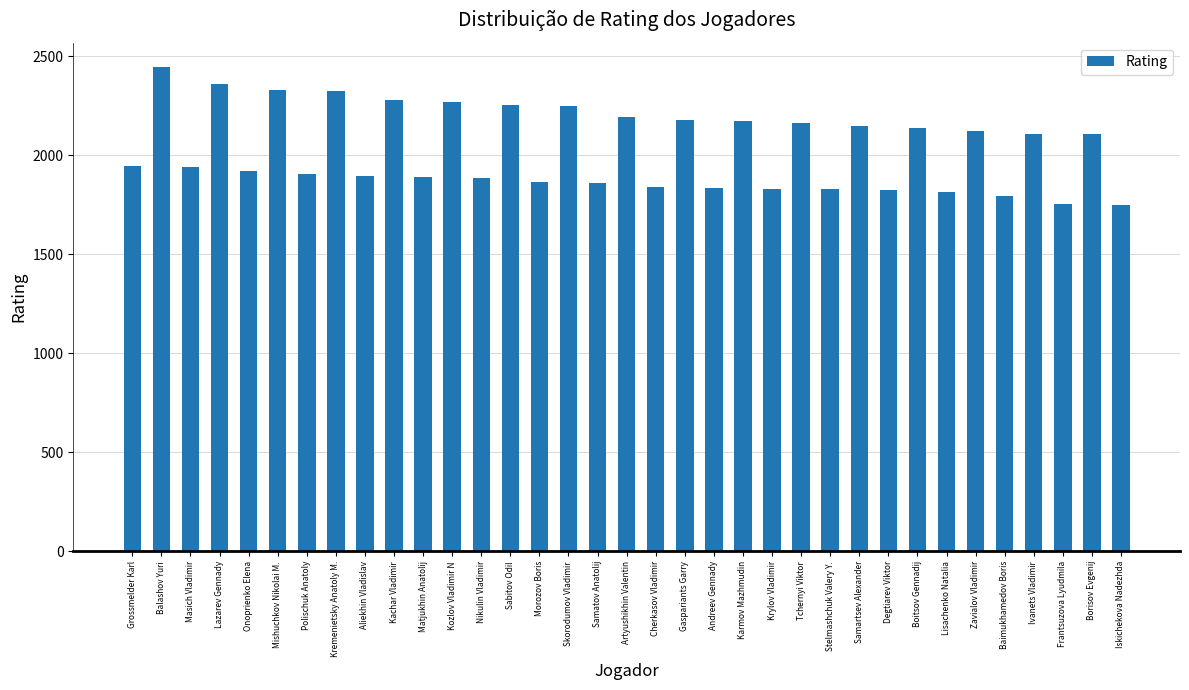

What position from the left is Kremenietsky Anatoly M.?

8